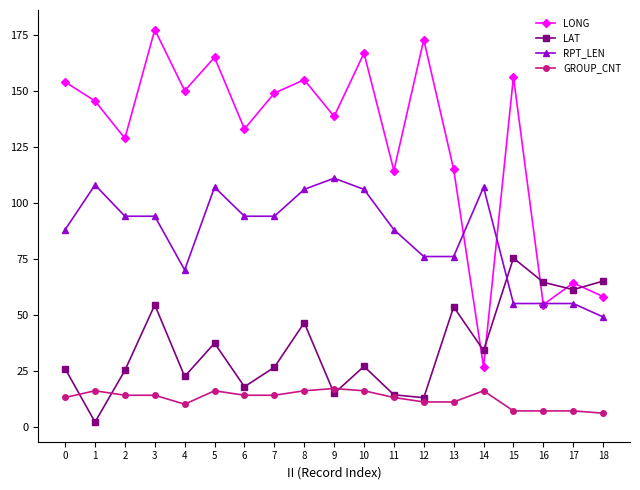

Which series has the largest total across all categories?

LONG